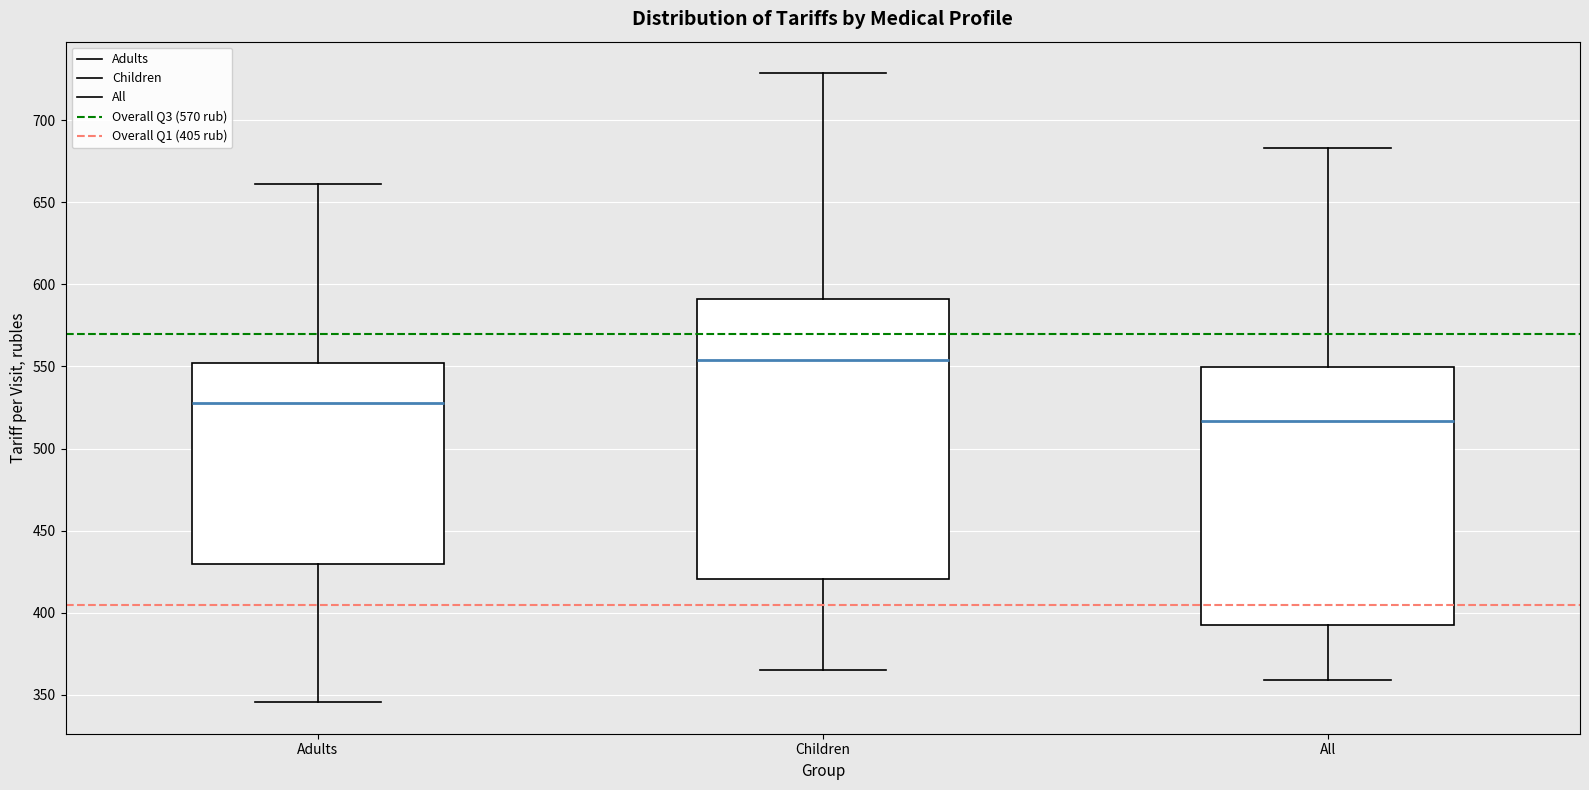

Where does the upper whisker of the box for All end on the y-axis? The values are not printed on the chart, so give them approximately, as read against the axis.

685